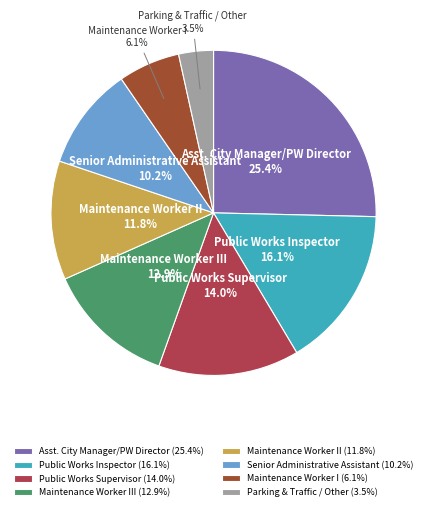

True or false: Maintenance Worker II accounts for 1% of the total.

False